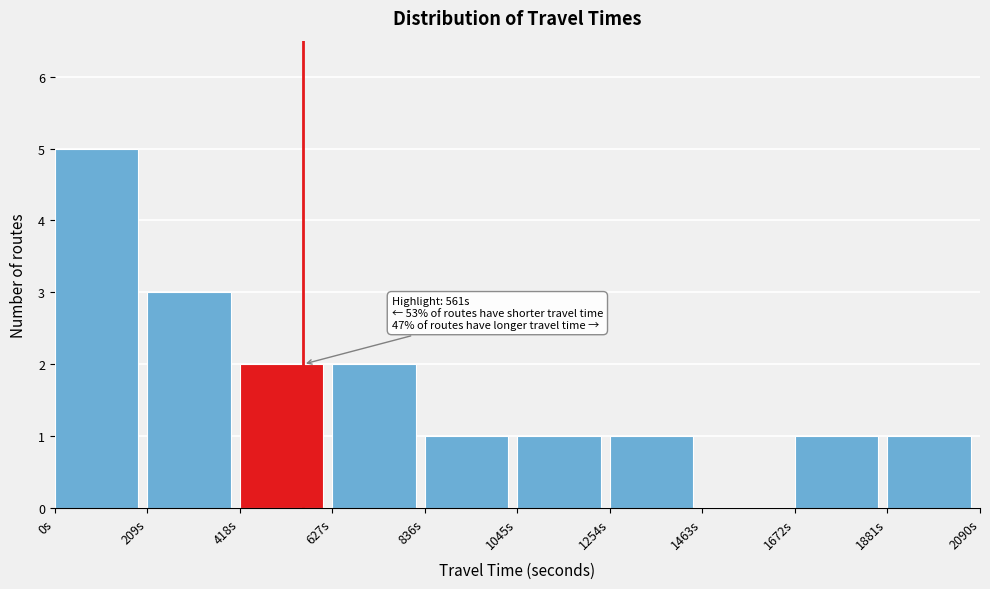

Which range on the x-axis has the tallest bar?

0 to 200